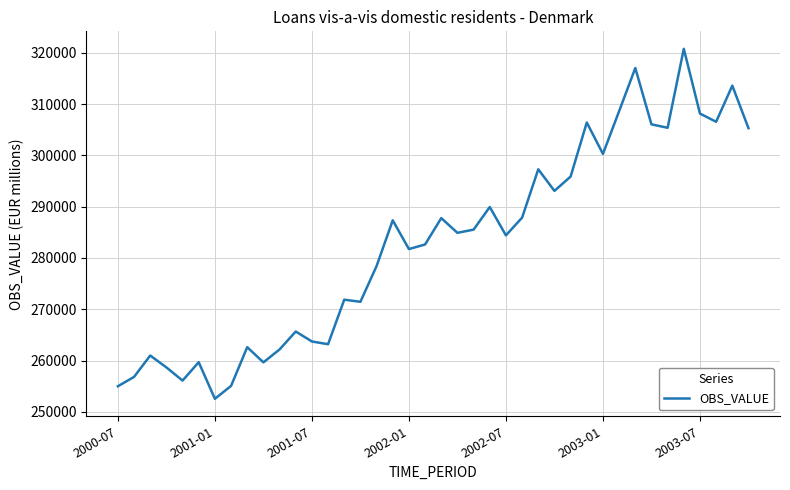

What is the greatest value displayed?

320760.3